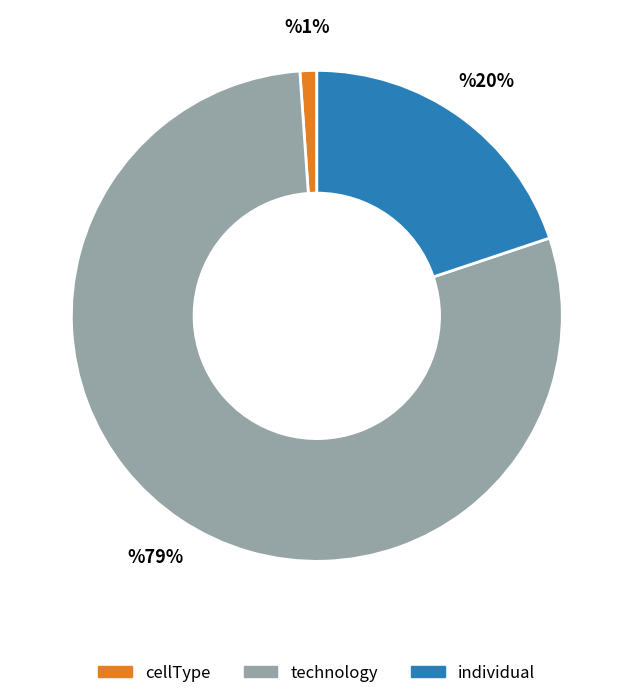

Count the number of slices in the pie.

3